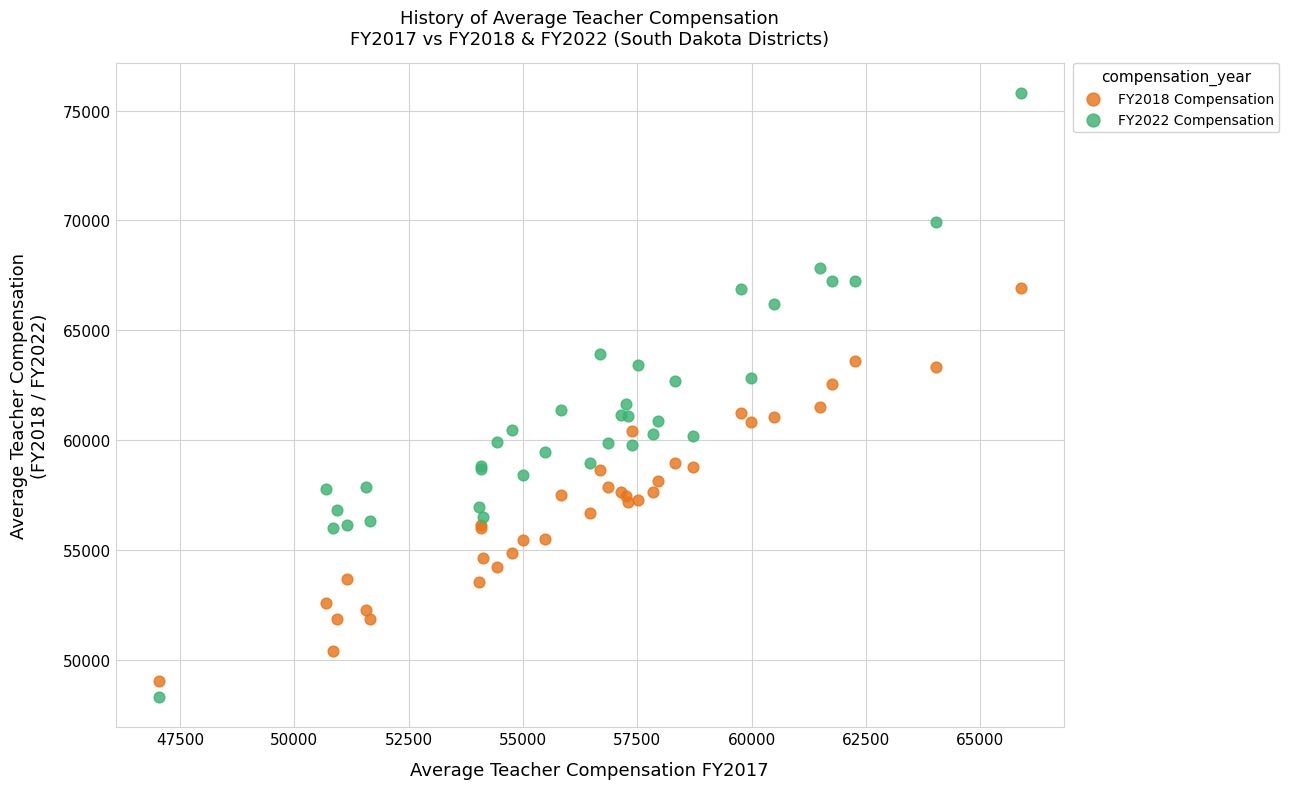

Which series reaches the maximum Y coordinate?

FY2022 Compensation